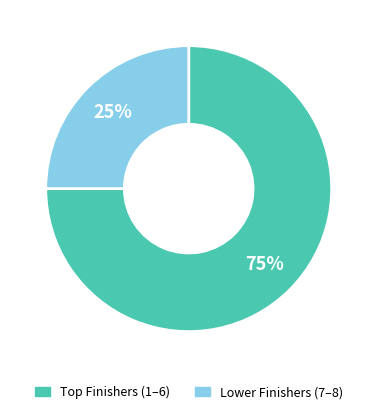

To the nearest percent, what is the difference between the largest and smallest slice percentages?

50%